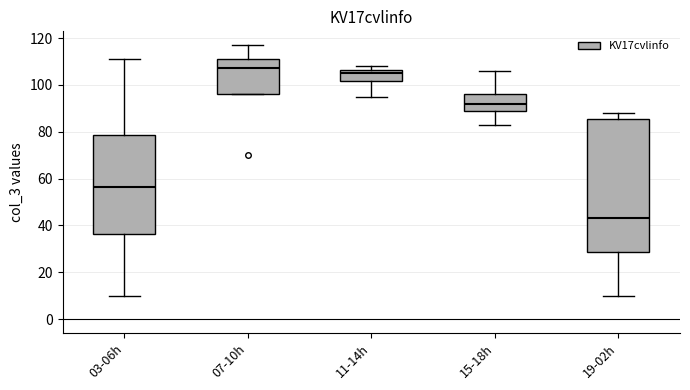

Reading left to right, transcribe this box plot: for each box, give where its median line is, the range the box spans, and where its two whiskers end, as read against the y-axis. The values are not printed on the chart, so give them approximately, as read against the axis.

03-06h: median 56, box 36 to 78, whiskers 10 to 112
07-10h: median 108, box 96 to 112, whiskers 96 to 118
11-14h: median 106 (just below the box's upper edge), box 102 to 106, whiskers 96 to 108
15-18h: median 92, box 90 to 96, whiskers 84 to 106
19-02h: median 44, box 28 to 86, whiskers 10 to 88